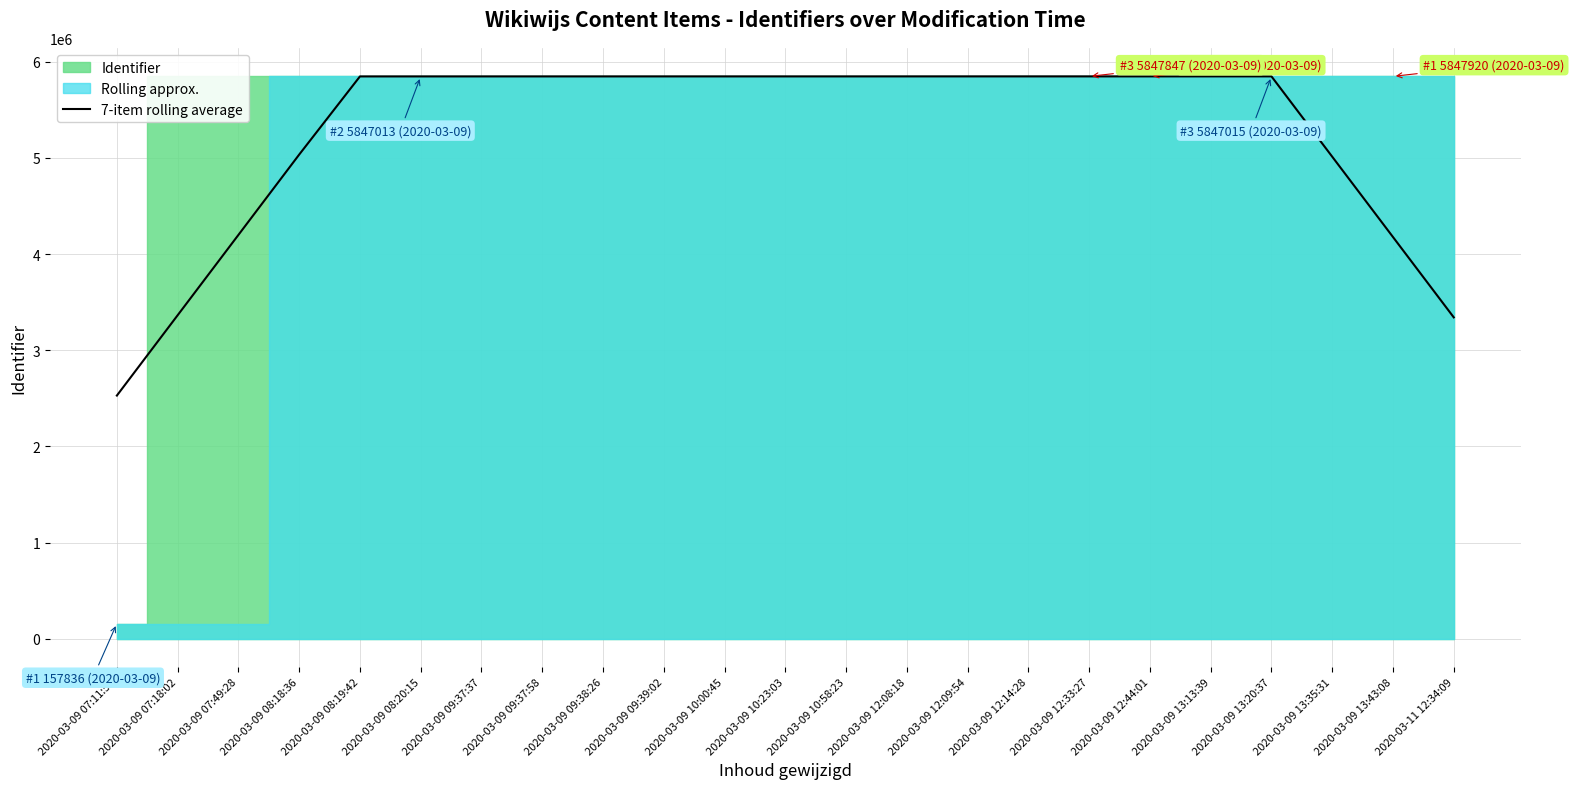

What is the highest value of the 7-item rolling average series?

5847545.4